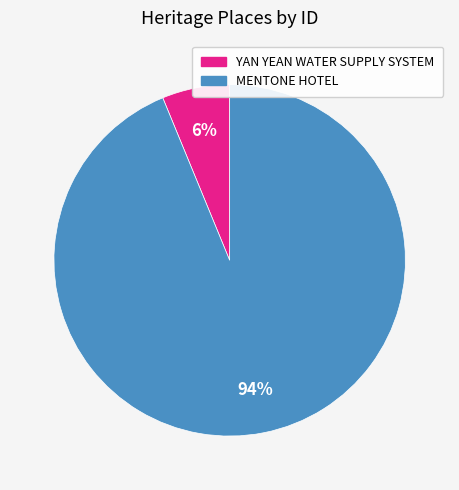

To the nearest percent, what percentage of the pie is MENTONE HOTEL?

94%